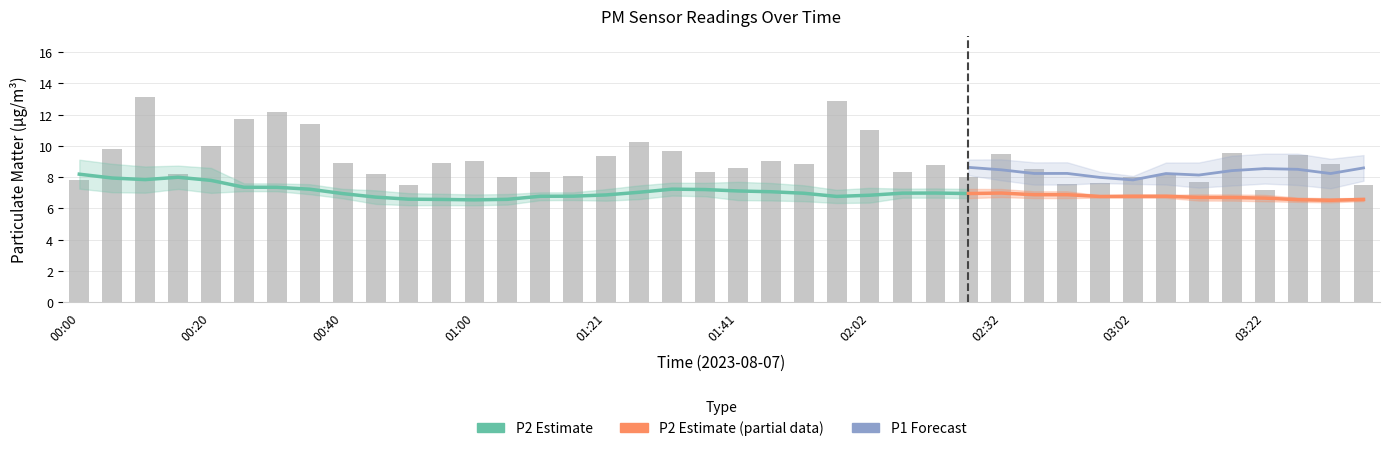

True or false: the data shows 8.3 at 01:11.

True